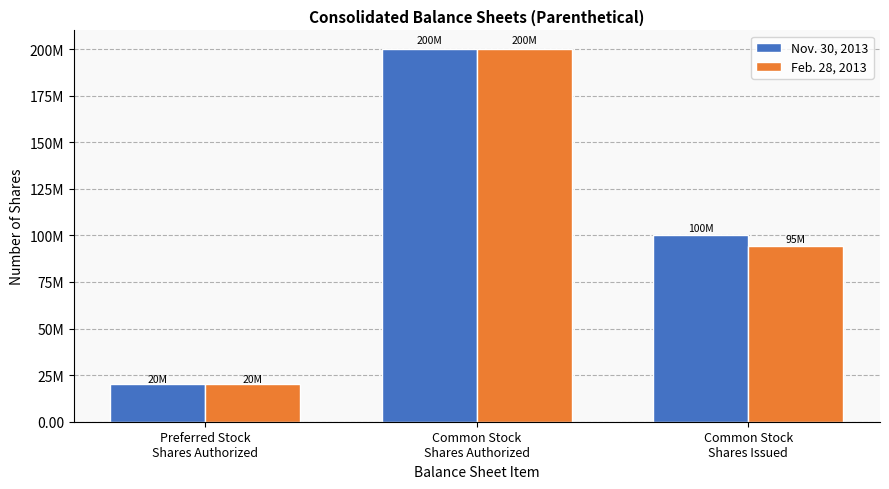

What are all the series names shown in the legend?

Nov. 30, 2013, Feb. 28, 2013